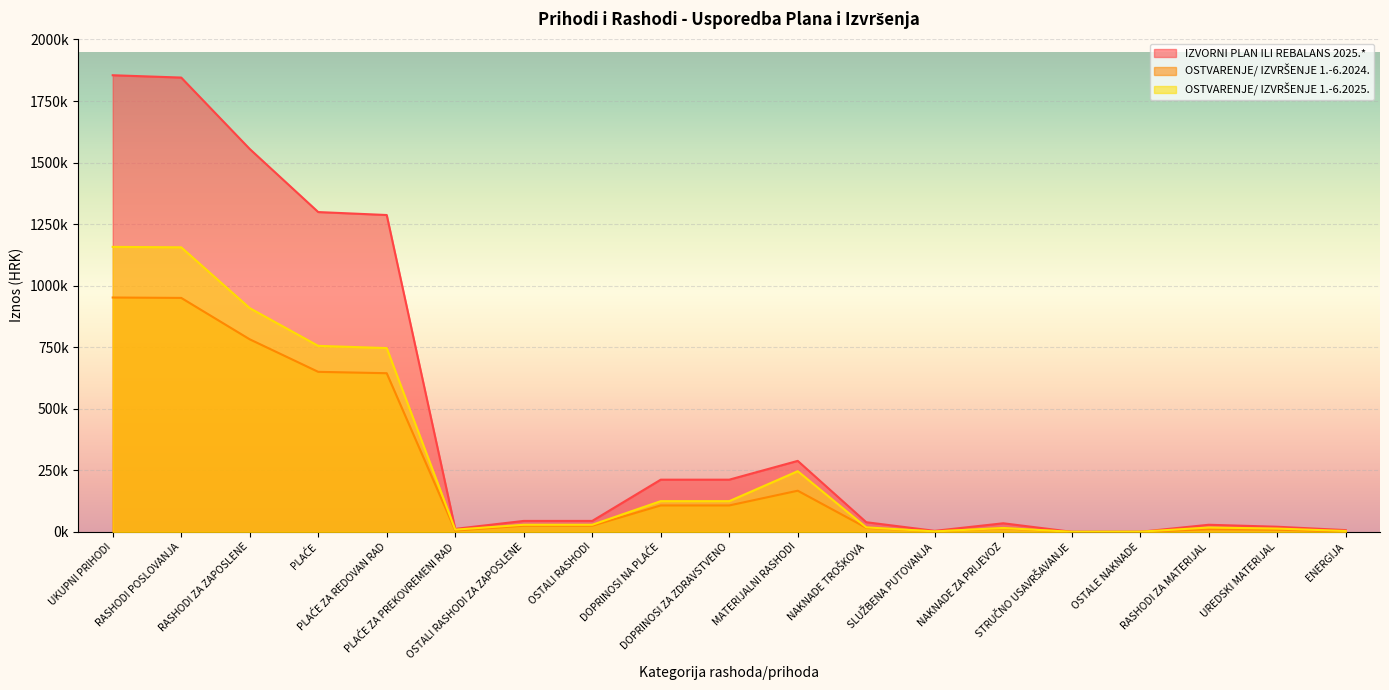

Which series has the largest total across all categories?

IZVORNI PLAN ILI REBALANS 2025.*